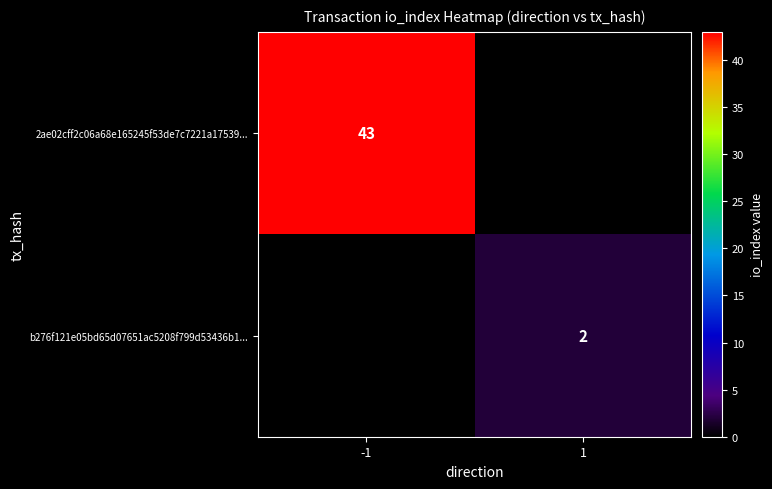

The value of 2ae02cff2c06a68e165245f53de7c7221a17539... at -1 is 58. True or false?

False